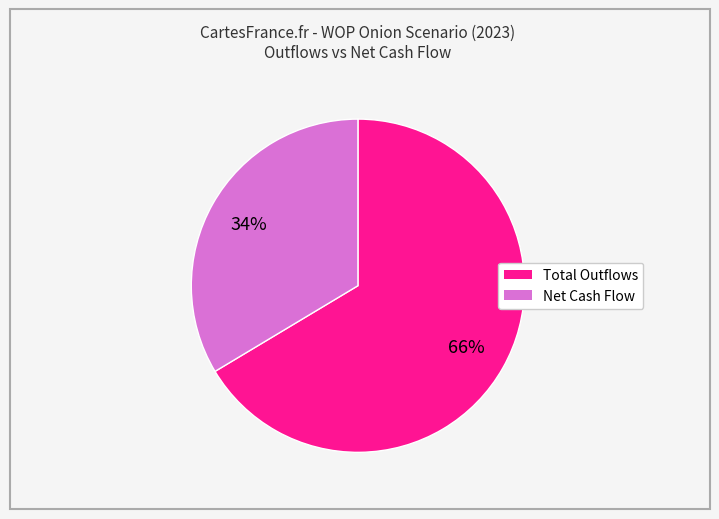

To the nearest percent, what is the average slice percentage?

50%